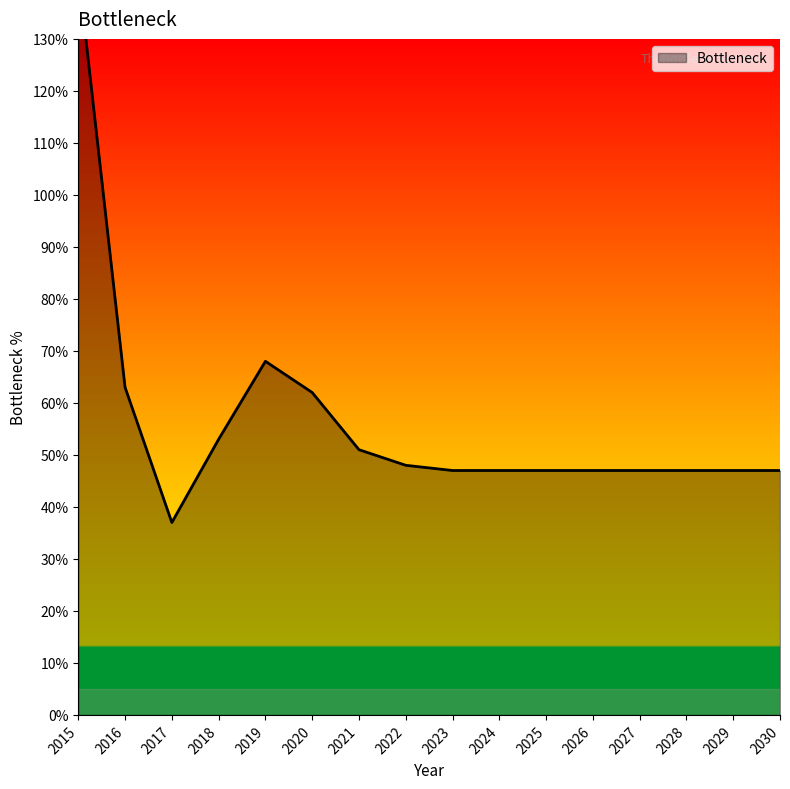

List the labels in order of value, largest first.

2015, 2019, 2016, 2020, 2018, 2021, 2022, 2023, 2024, 2025, 2026, 2027, 2028, 2029, 2030, 2017